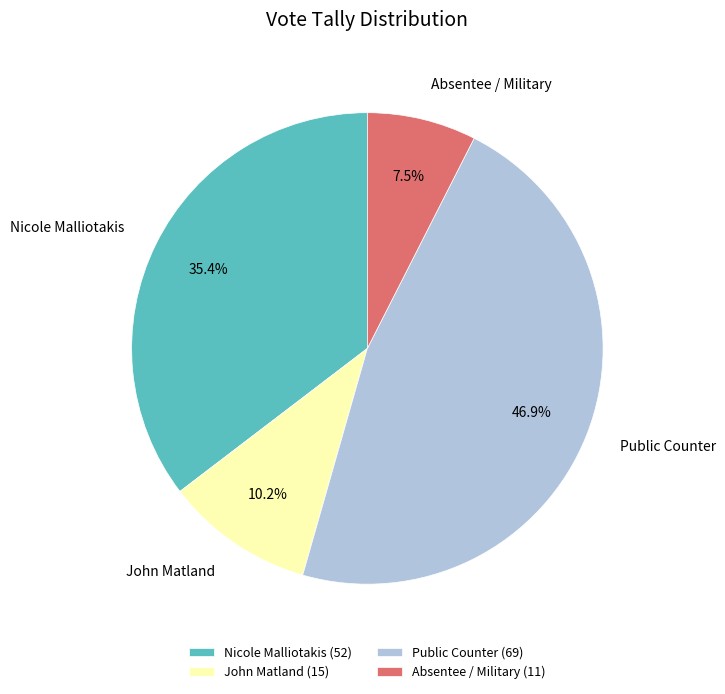

True or false: Public Counter accounts for 57% of the total.

False